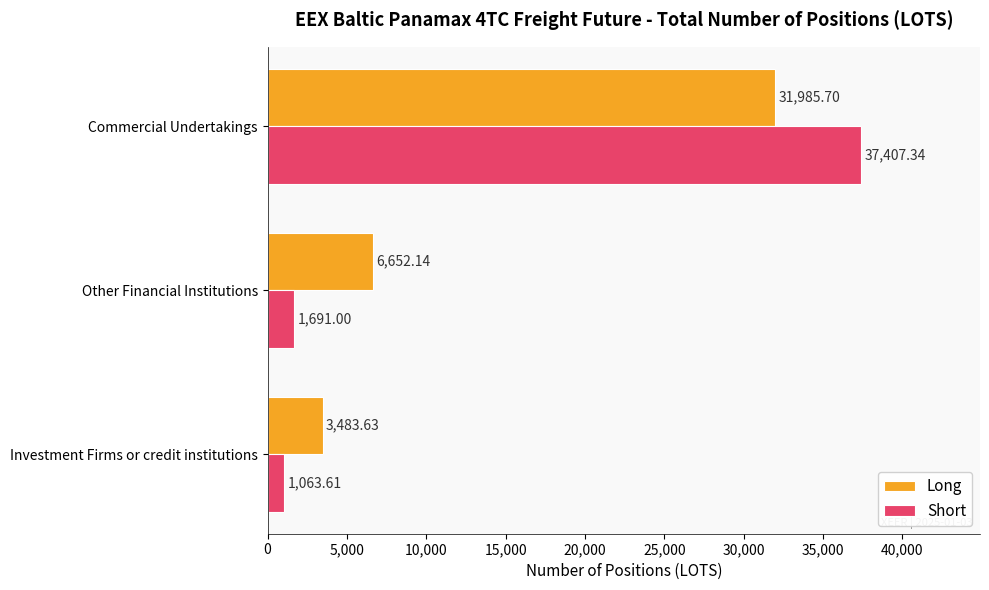

What is the spread (max minus min) of values at Other Financial Institutions?

4961.1